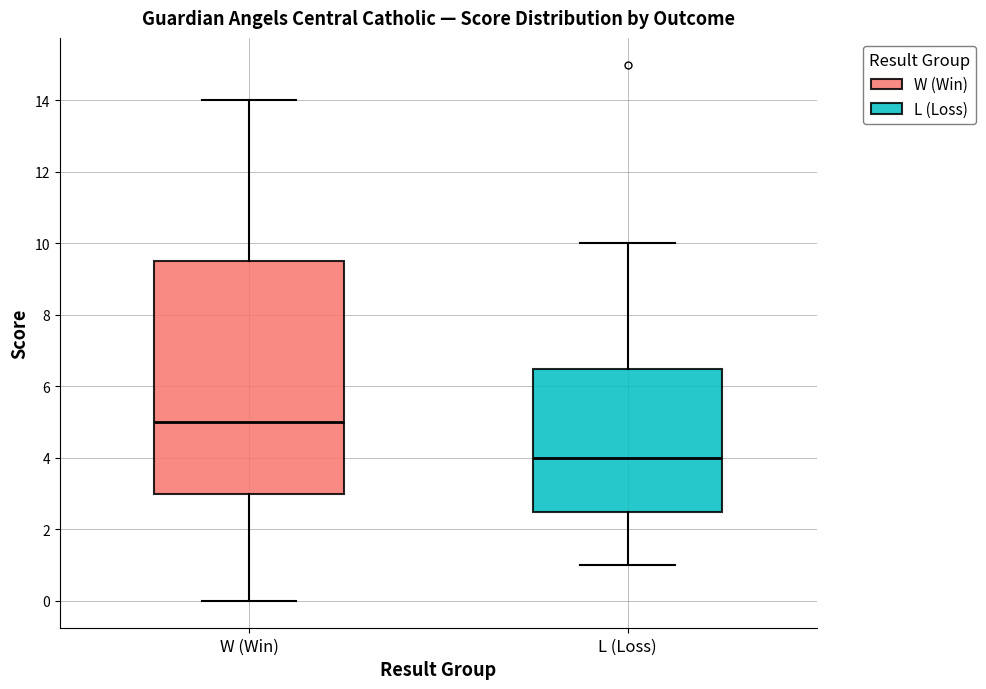

Which box is the tallest, from its lower edge to its upper edge?

W (Win)